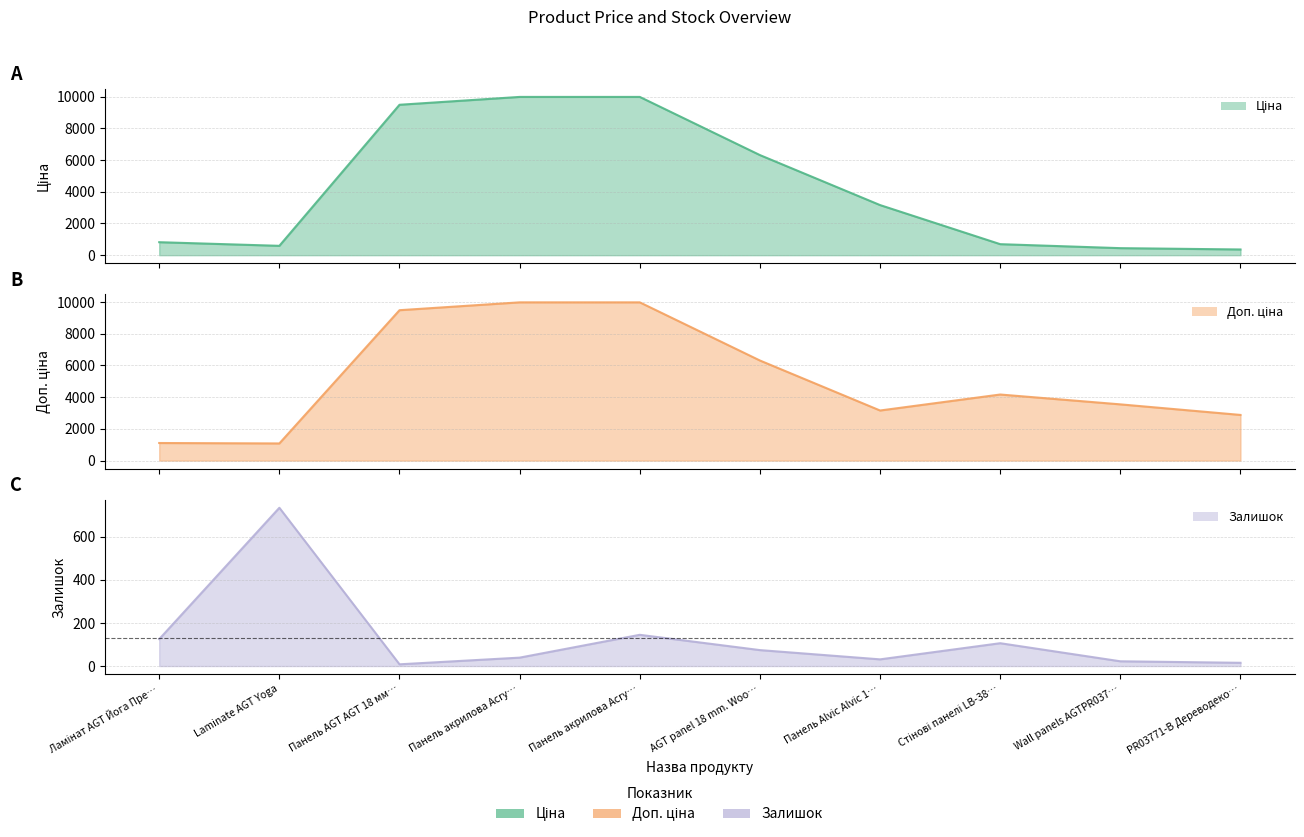

What is the lowest value of the Ціна series?

359.9